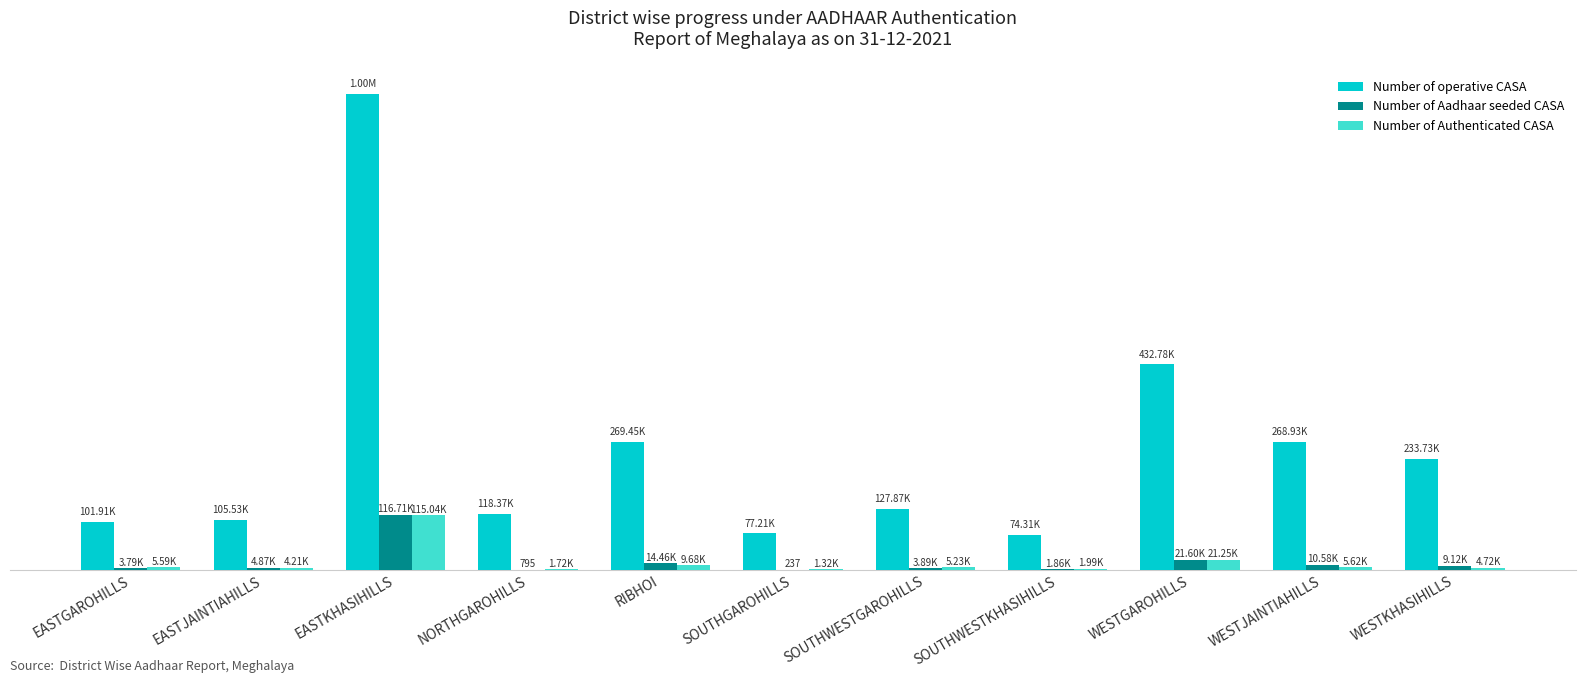

Which series has the largest total across all categories?

Number of operative CASA